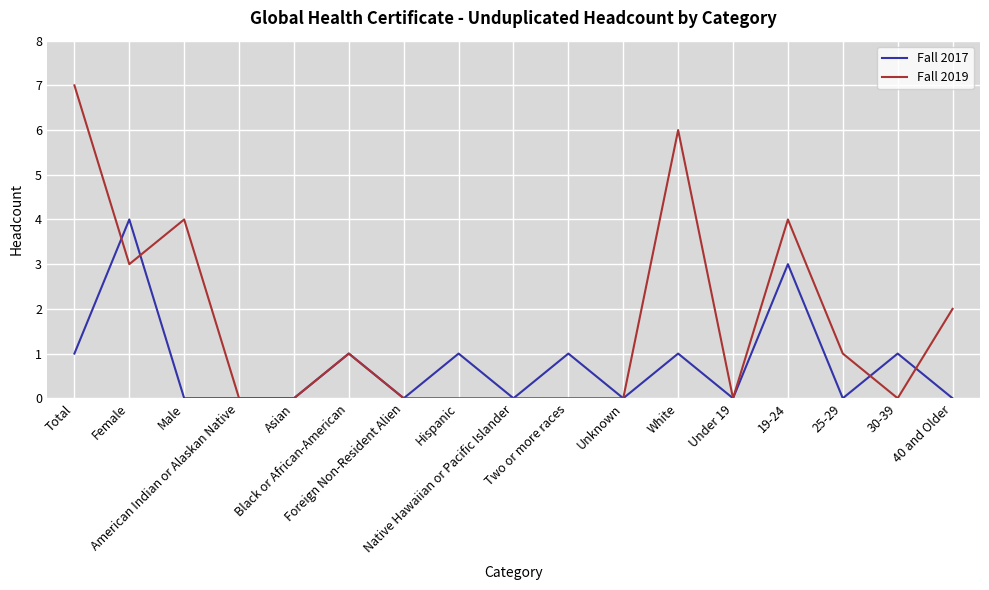

What is the sum of all Fall 2017 values?

13